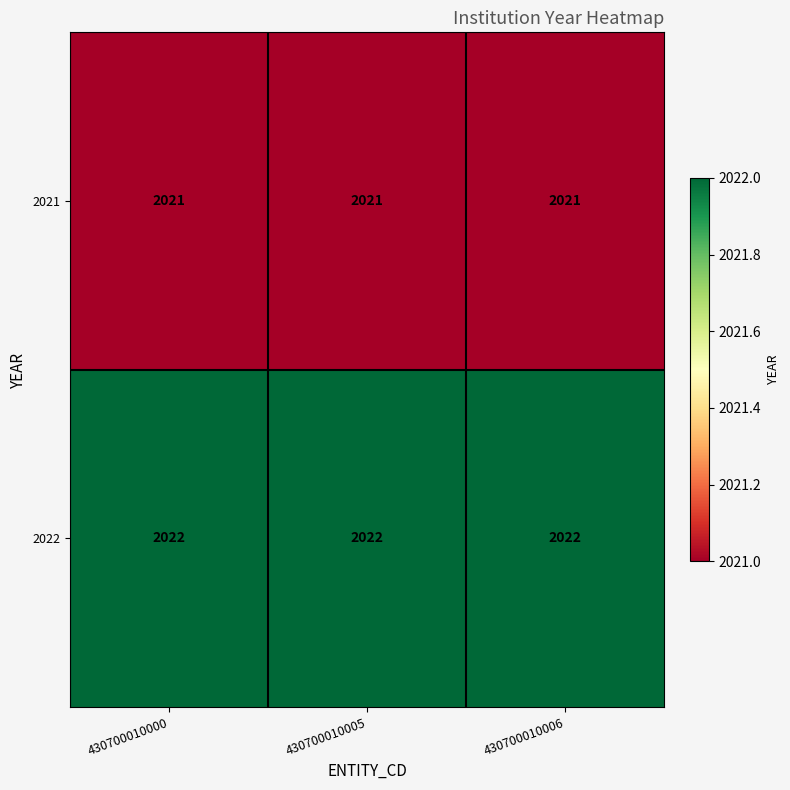

What is the sum of the 2021 values at 430700010005 and 430700010006?

4042